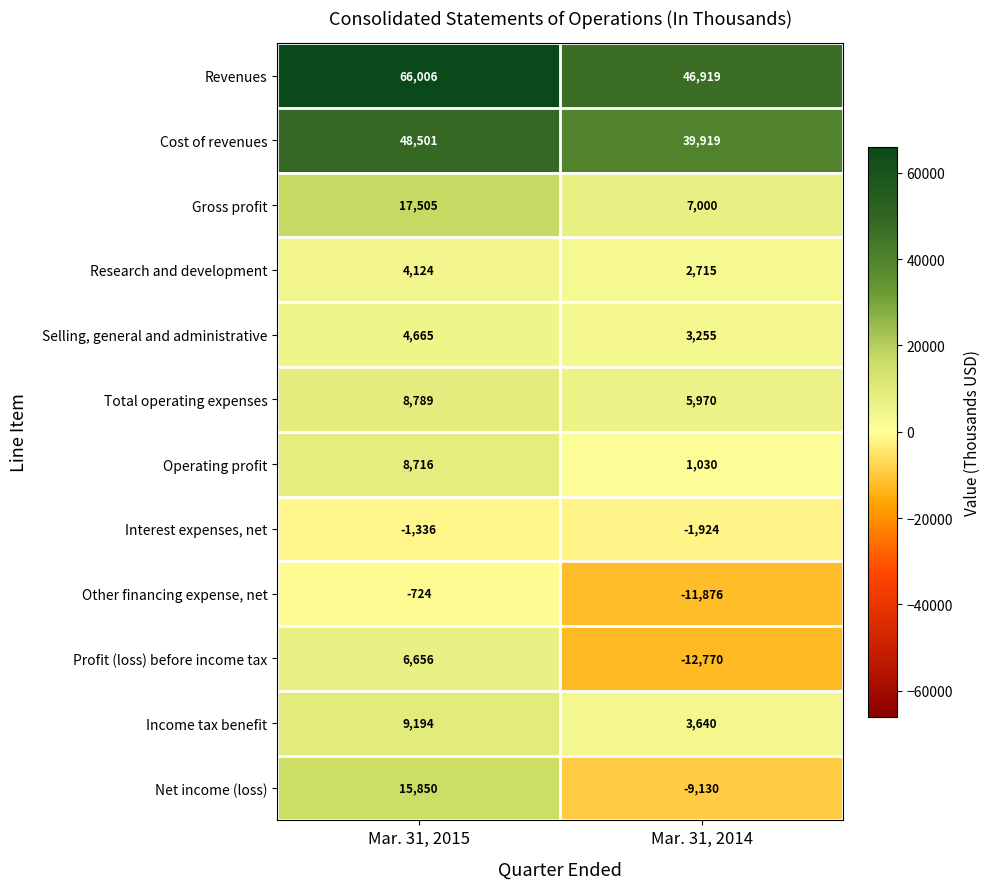

Is it true that Net income (loss) equals 5469 at Mar. 31, 2015?

False